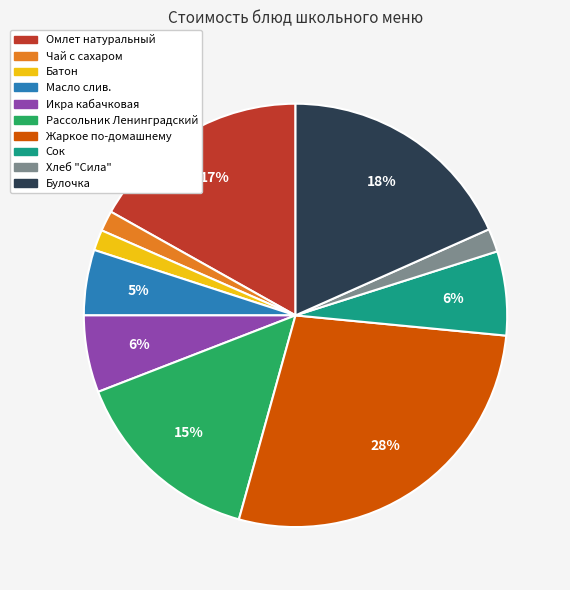

To the nearest percent, what is the average slice percentage?

10%